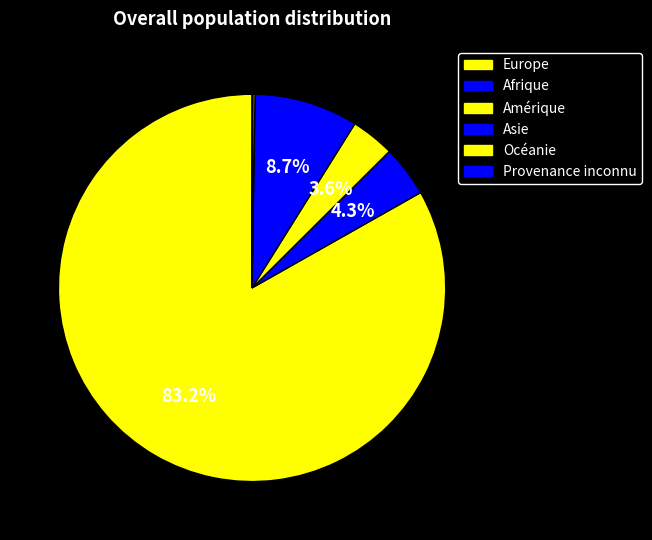

How many slices are in this pie chart?

6